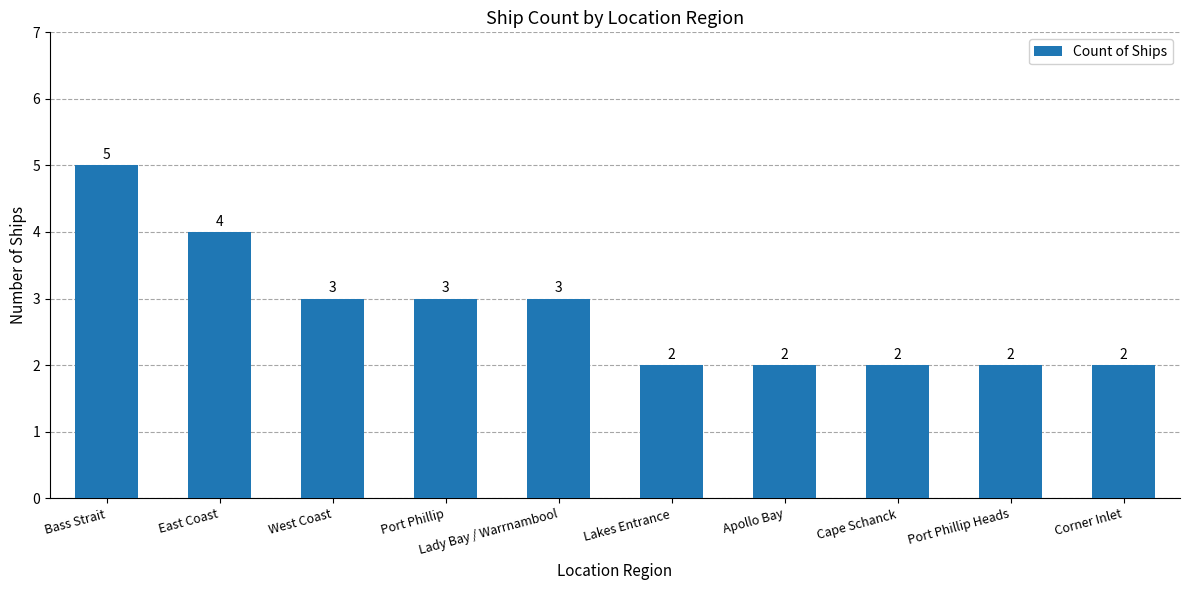

Reading left to right, transcribe all the data shown in this chart.

5	4	3	3	3	2	2	2	2	2